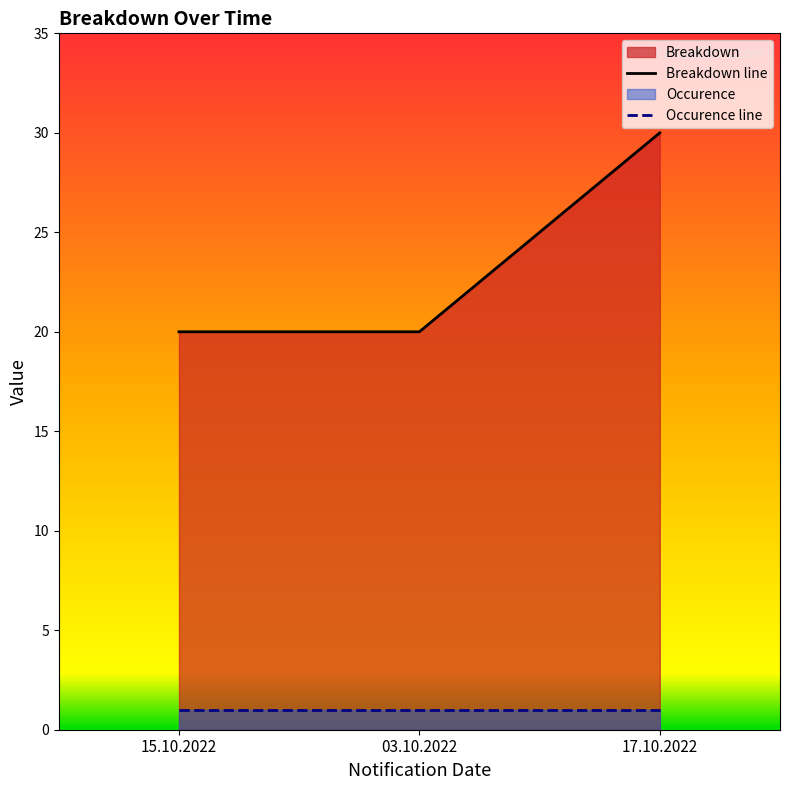

What is the difference between the maximum and minimum values?

10